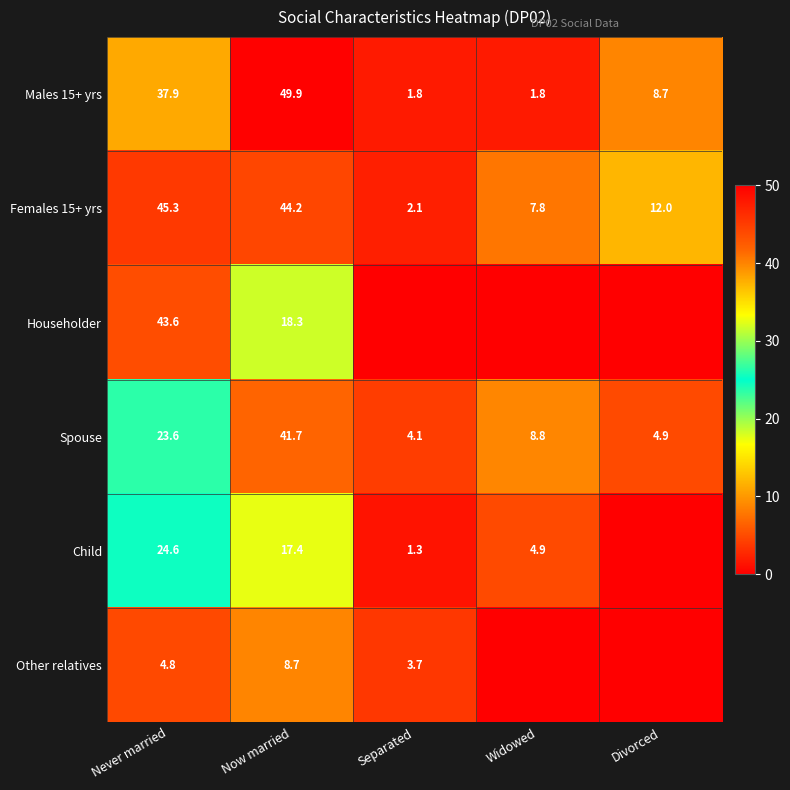

What is the sum of the Females 15+ yrs values at Now married and Widowed?

52.0